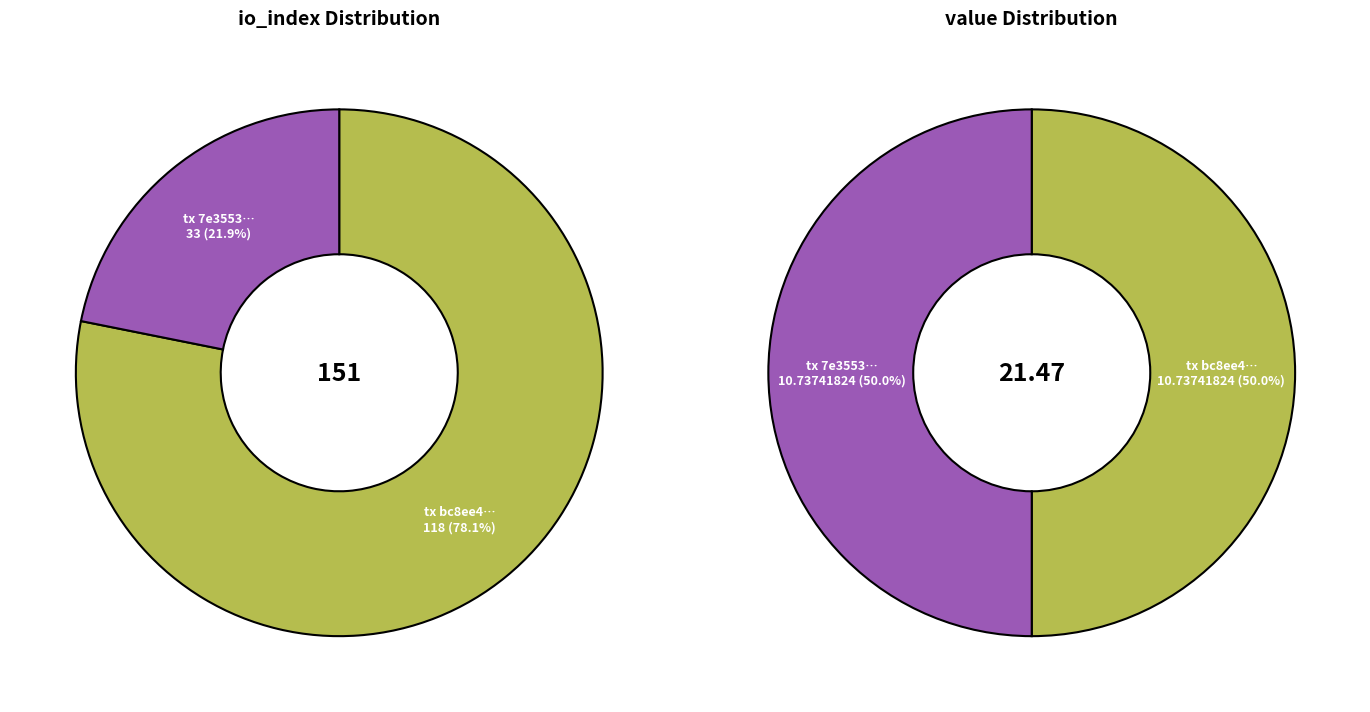

How many segments does this pie chart have?

2